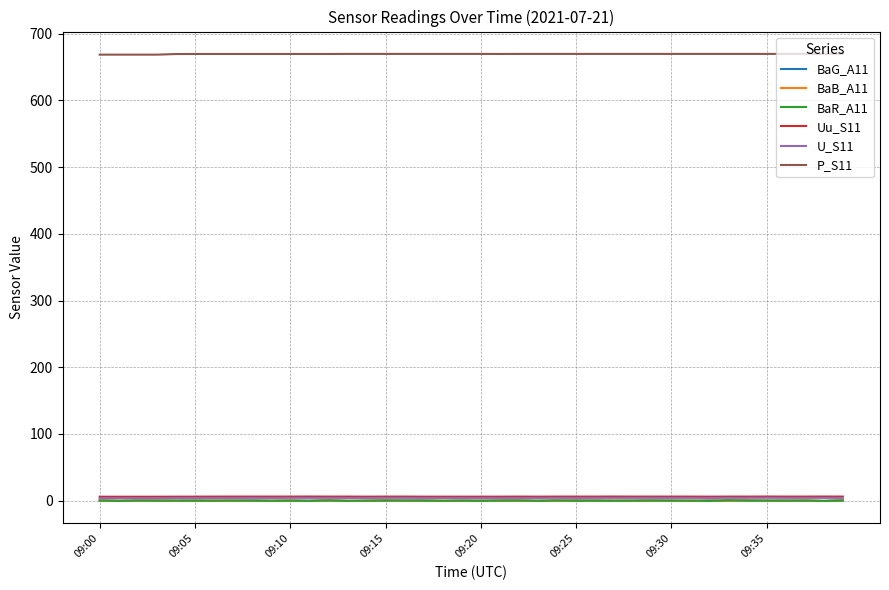

What is the maximum value shown in the chart?

669.6